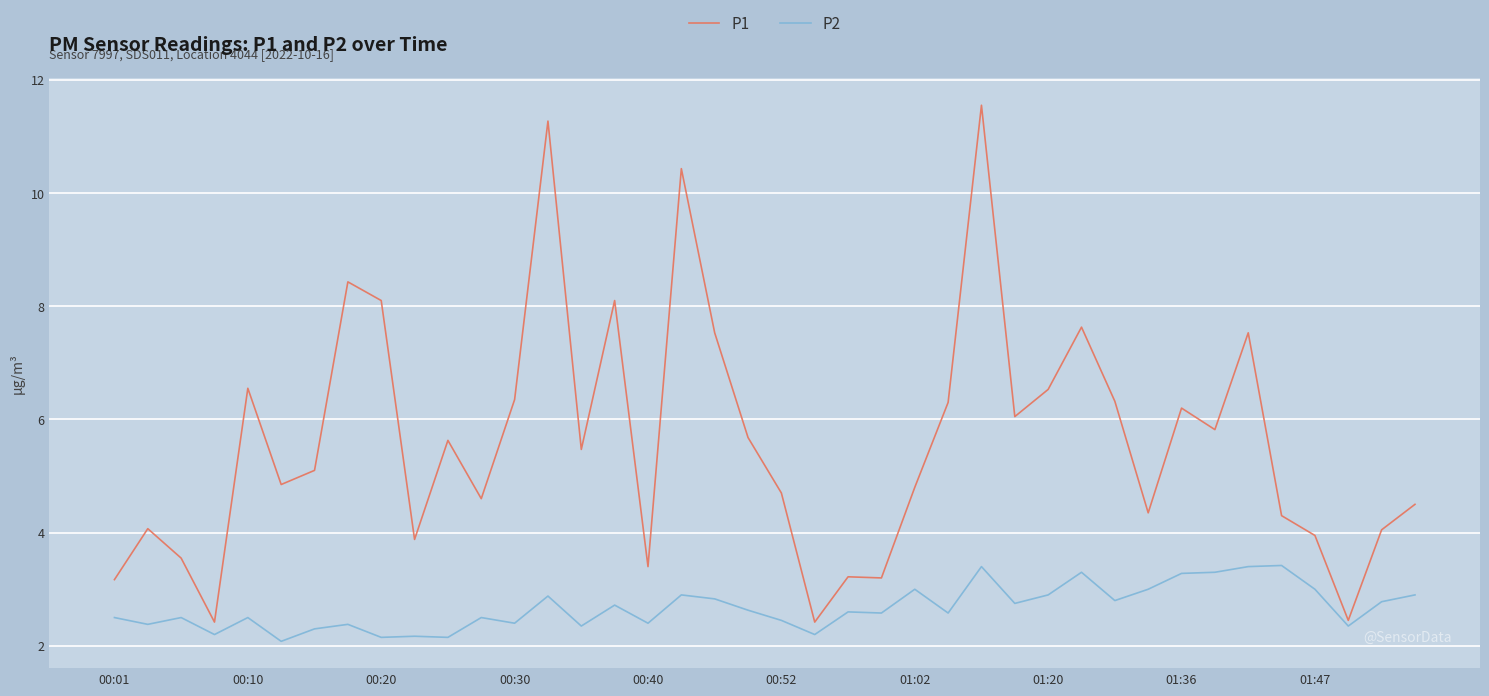

Which series has the largest total across all categories?

P1